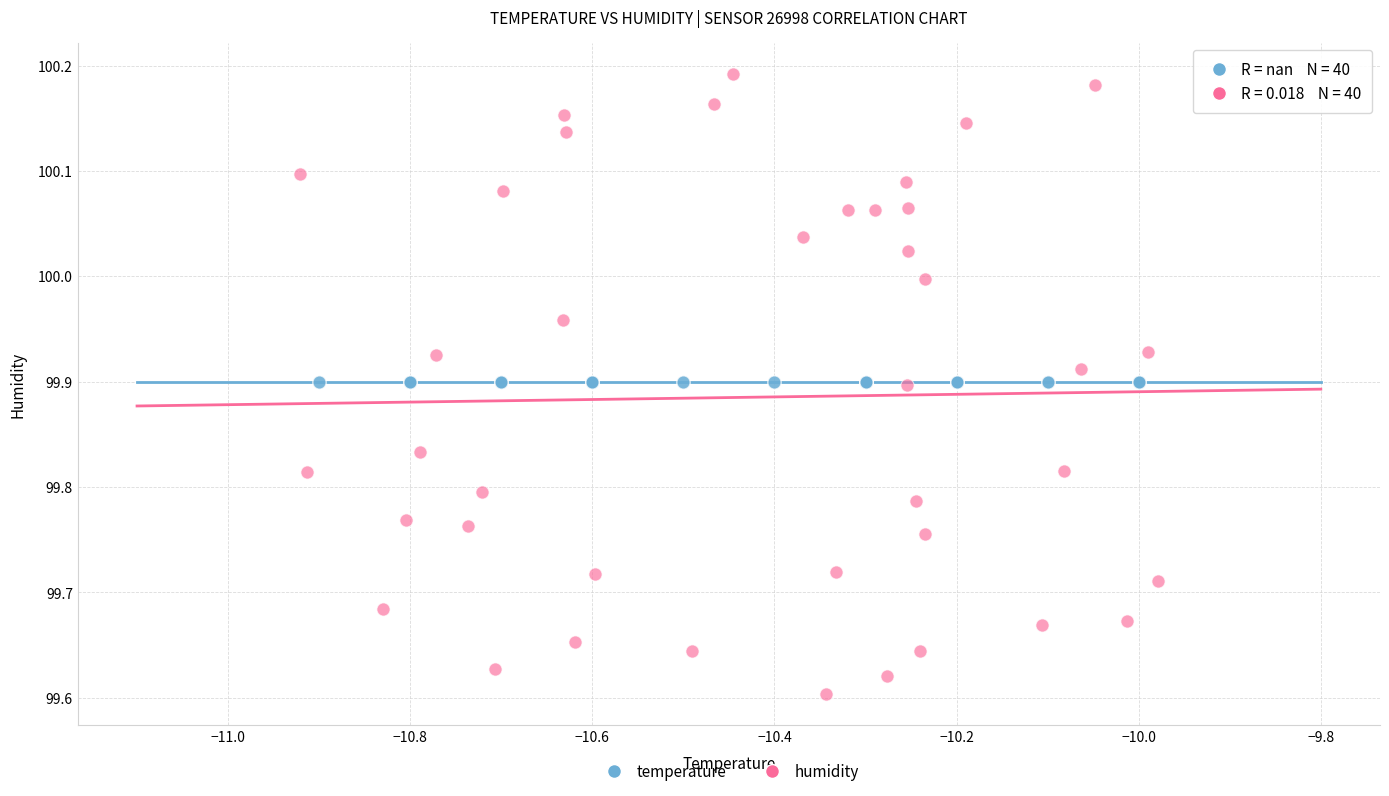

Which series contains the highest Y value?

humidity